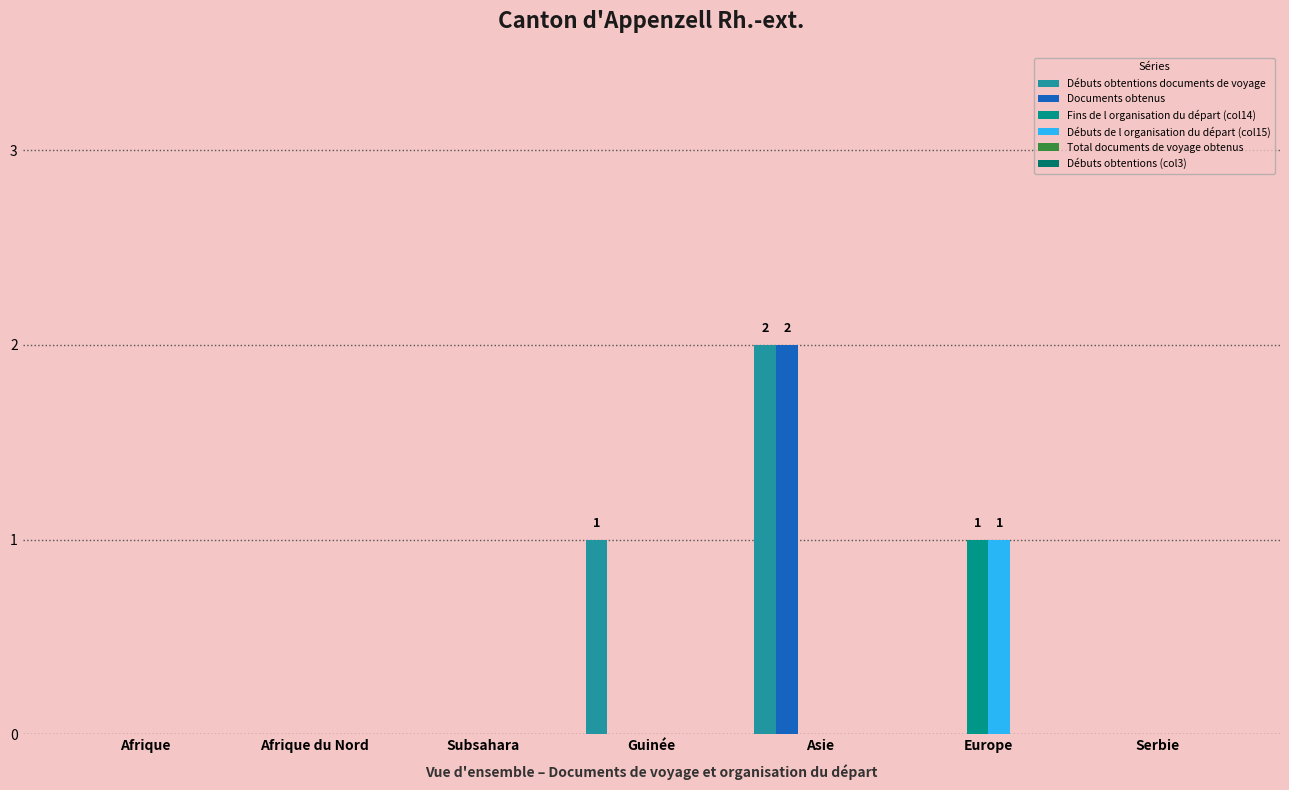

What is the sum of all Débuts obtentions documents de voyage values?

3